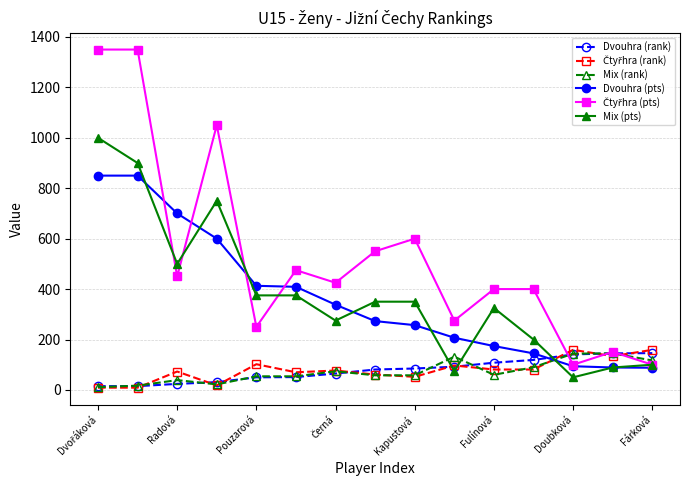

Where is Mix (pts) nearest to the value 525?

Radová